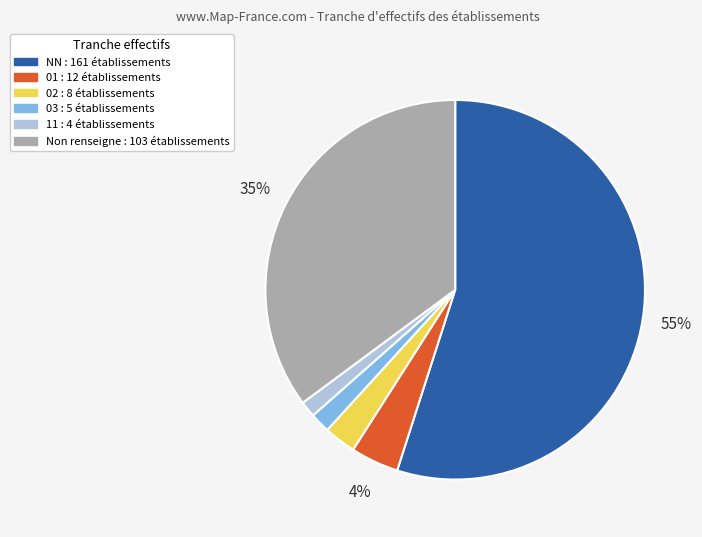

To the nearest percent, what is the average slice percentage?

17%